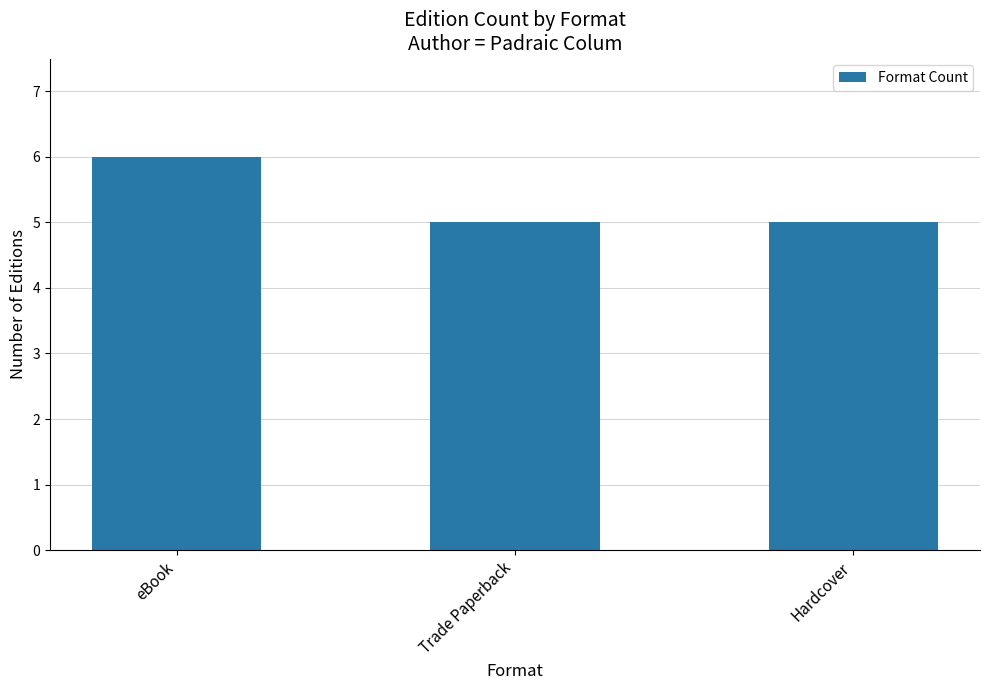

What value does the data have at Trade Paperback?

5